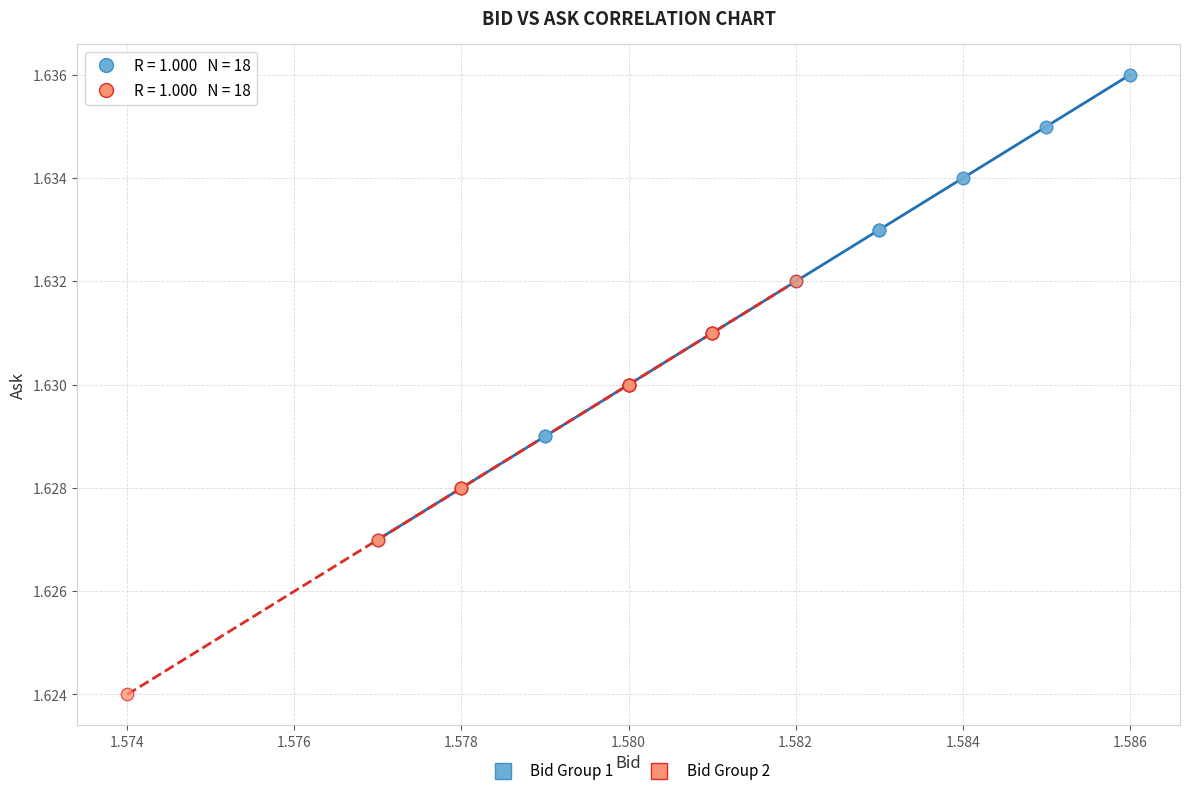

Which series contains the lowest Y value?

Bid Group 2